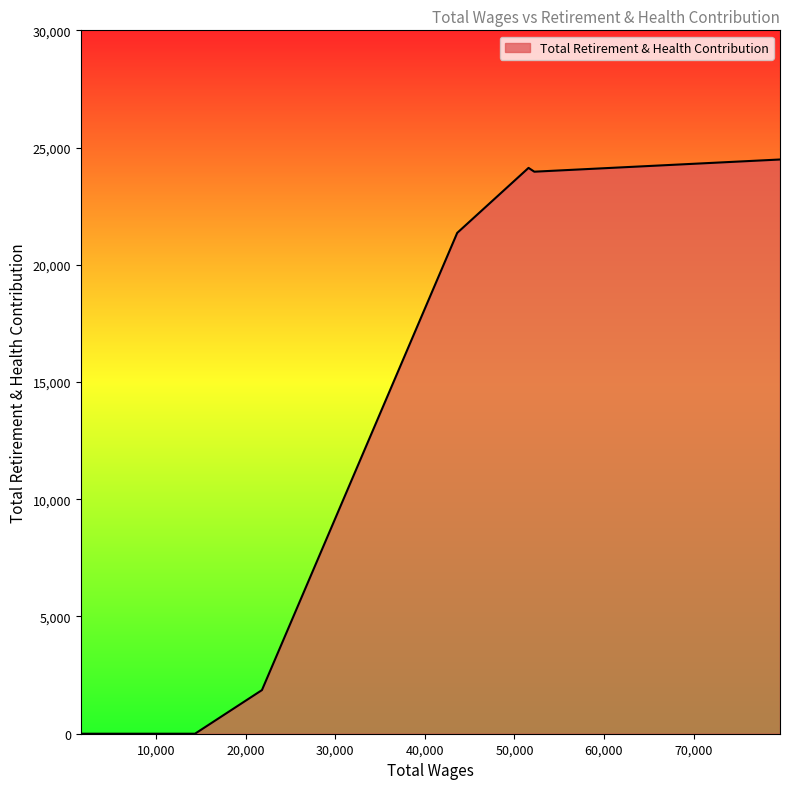

What is the difference between the maximum and minimum values?

24491